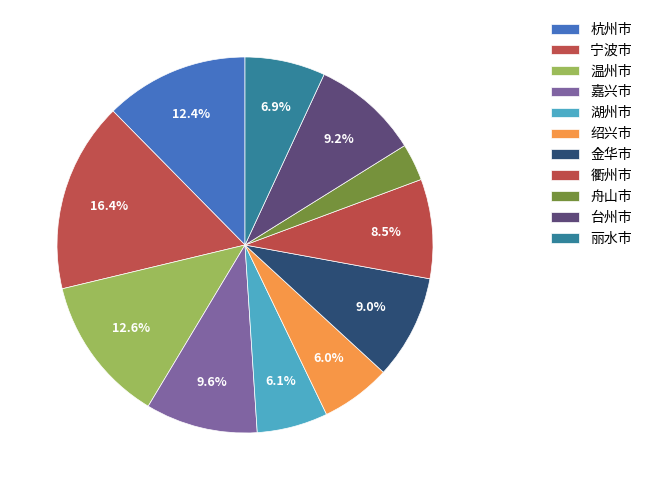

To the nearest percent, what is the average slice percentage?

9%